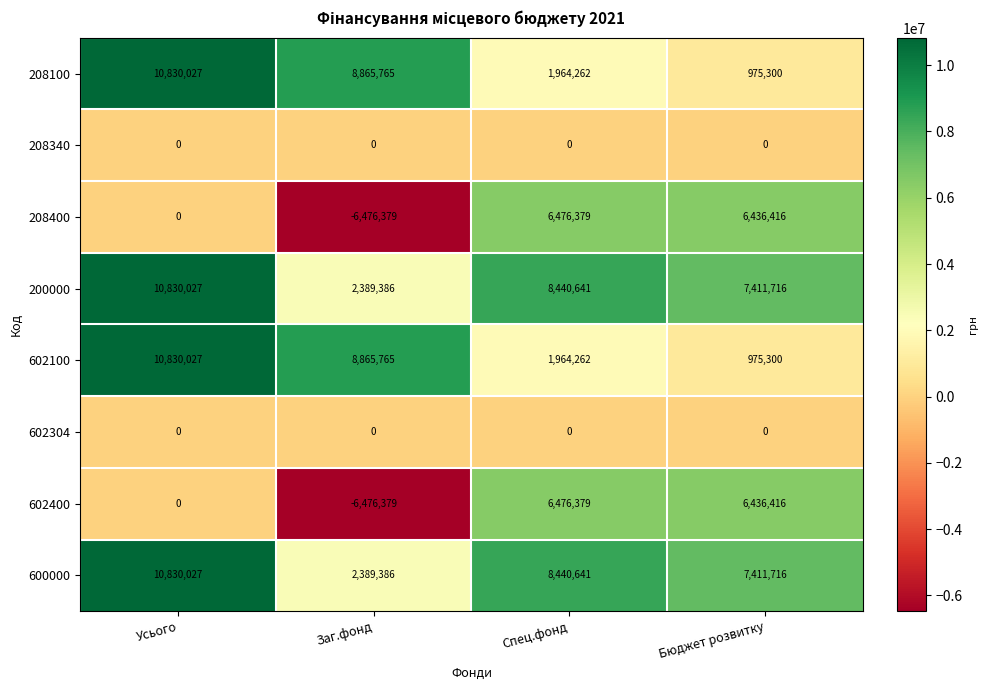

At which category is the sum across all series the highest?

Усього